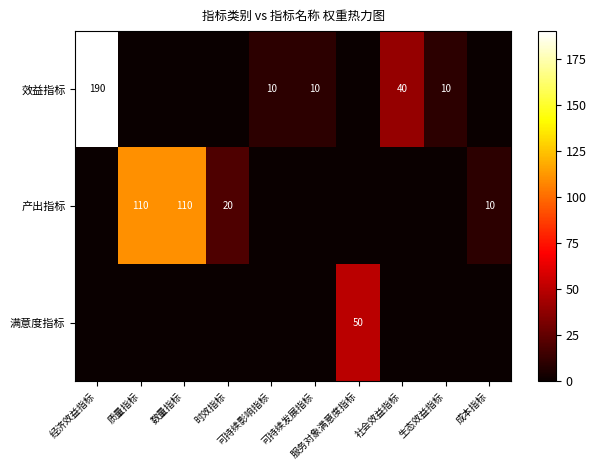

At which category is the sum across all series the highest?

经济效益指标